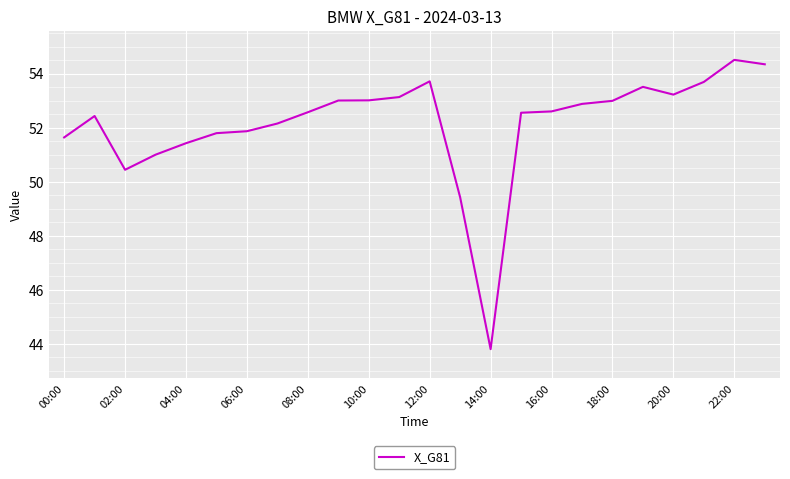

What is the difference between the maximum and minimum values?

10.7